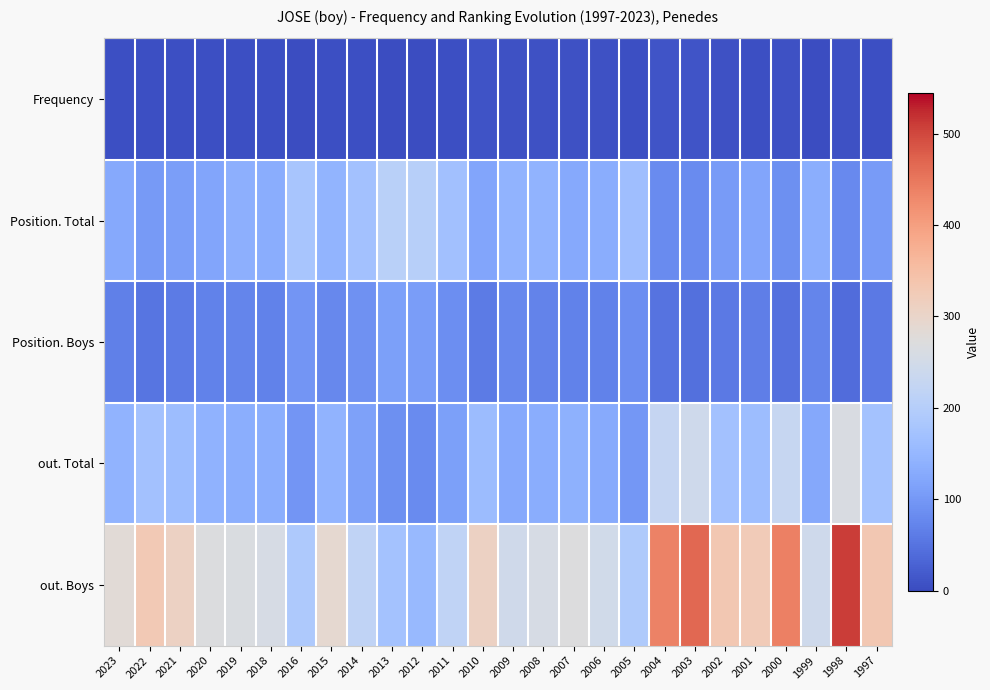

Reading left to right, transcribe all the data shown in this chart.

Frequency: 2023=5	2022=6	2021=6	2020=5	2019=5	2018=5	2016=4	2015=6	2014=5	2013=4	2012=4	2011=6	2010=9	2009=7	2008=8	2007=8	2006=7	2005=5	2004=11	2003=11	2002=7	2001=6	2000=8	1999=4	1998=8	1997=5
Position. Total: 2023=127	2022=104	2021=109	2020=119	2019=138	2018=132	2016=180	2015=146	2014=170	2013=207	2012=203	2011=169	2010=121	2009=143	2008=143	2007=126	2006=133	2005=164	2004=81	2003=81	2002=106	2001=121	2000=88	1999=135	1998=79	1997=106
Position. Boys: 2023=66	2022=52	2021=61	2020=68	2019=74	2018=68	2016=96	2015=77	2014=91	2013=111	2012=107	2011=87	2010=61	2009=78	2008=72	2007=68	2006=69	2005=86	2004=50	2003=46	2002=58	2001=64	2000=47	1999=74	1998=41	1997=59
out. Total: 2023=144	2022=170	2021=162	2020=141	2019=135	2018=135	2016=97	2015=144	2014=113	2013=89	2012=81	2011=112	2010=161	2009=127	2008=132	2007=140	2006=129	2005=98	2004=227	2003=243	2002=171	2001=162	2000=228	1999=125	1998=263	1997=174
out. Boys: 2023=282	2022=328	2021=309	2020=269	2019=264	2018=259	2016=188	2015=290	2014=218	2013=173	2012=155	2011=218	2010=309	2009=246	2008=258	2007=270	2006=247	2005=191	2004=436	2003=466	2002=333	2001=324	2000=438	1999=244	1998=508	1997=332